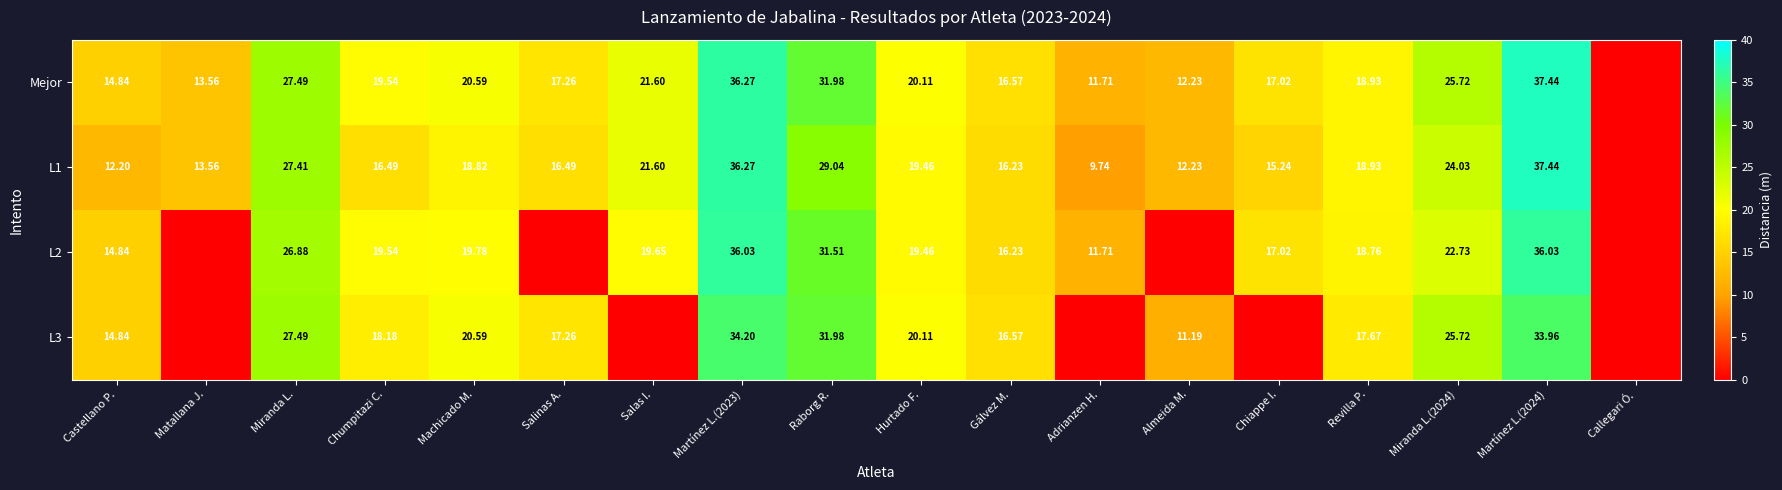

List the labels in order of L3 value, largest first.

Martínez L.(2023), Martínez L.(2024), Raborg R., Miranda L., Miranda L.(2024), Machicado M., Hurtado F., Chumpitazi C., Revilla P., Salinas A., Gálvez M., Castellano P., Almeida M., Matallana J., Salas I., Adrianzen H., Chiappe I., Callegari Ó.